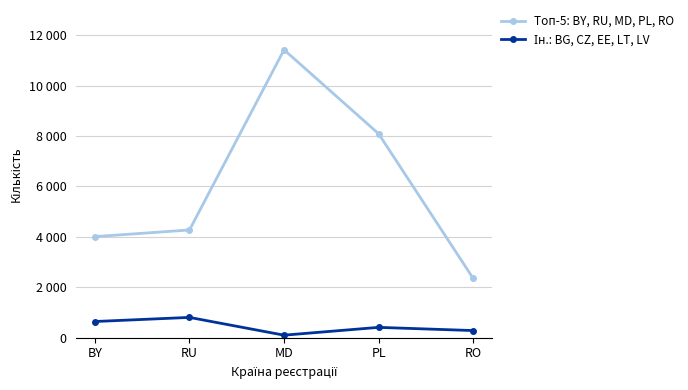

Is this an area chart (filled region under the line)?

No